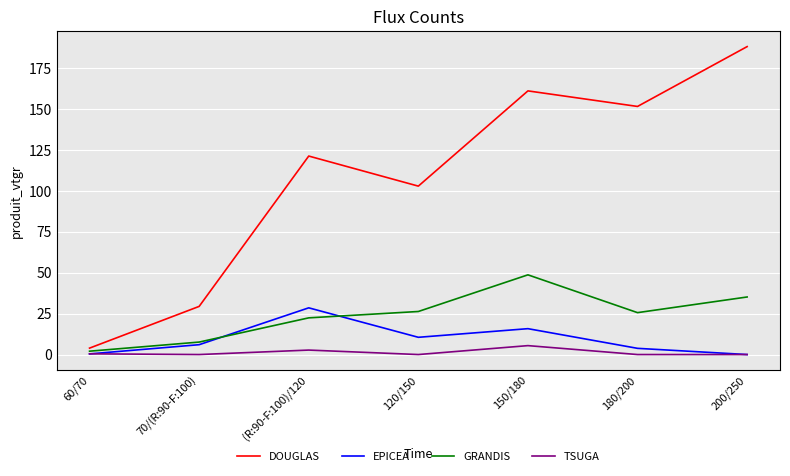

Which series has the widest spread of values?

DOUGLAS